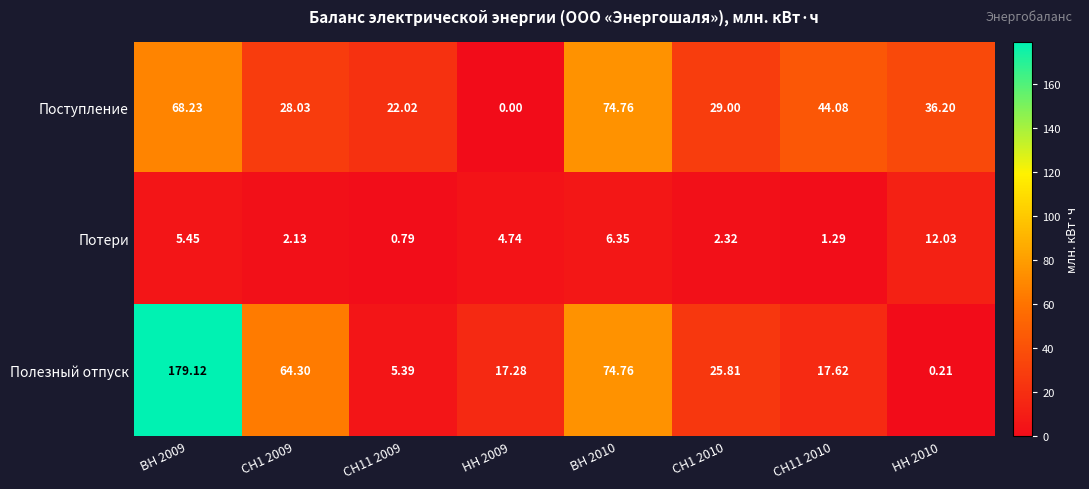

Rank the series at СН11 2010 from lowest to highest value.

Потери, Полезный отпуск, Поступление